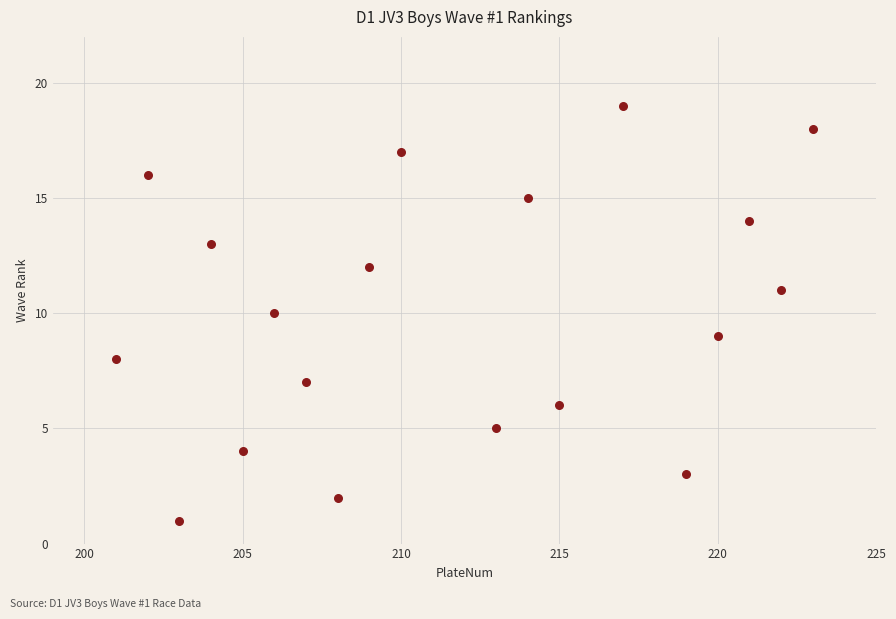

What is the range of Y values (max minus min)?

18